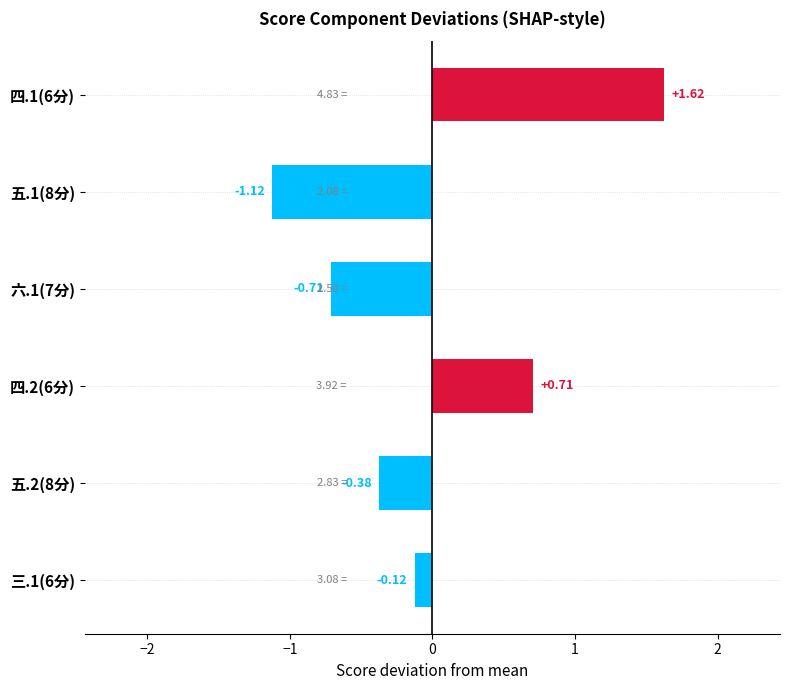

List the labels in order of value, smallest first.

五.1(8分), 六.1(7分), 五.2(8分), 三.1(6分), 四.2(6分), 四.1(6分)